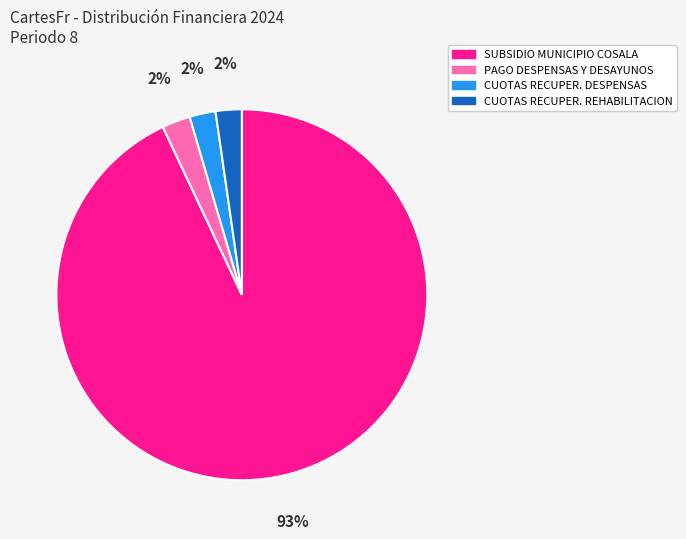

Is there a majority slice in this chart?

Yes